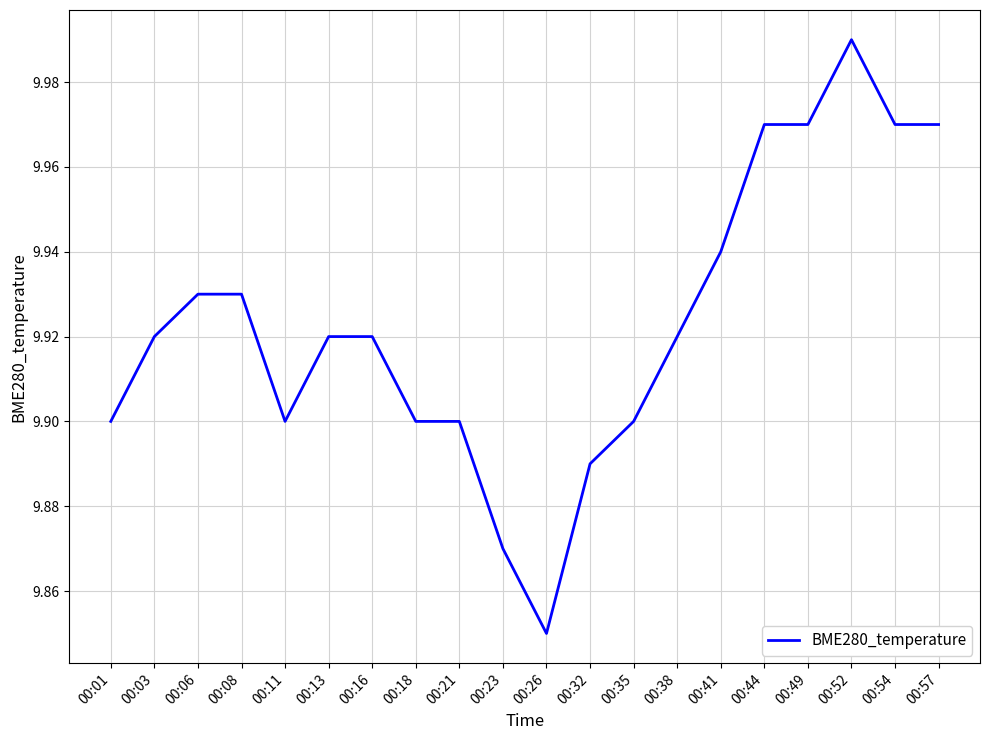

What is the difference between the values at 00:26 and 00:13?

0.1